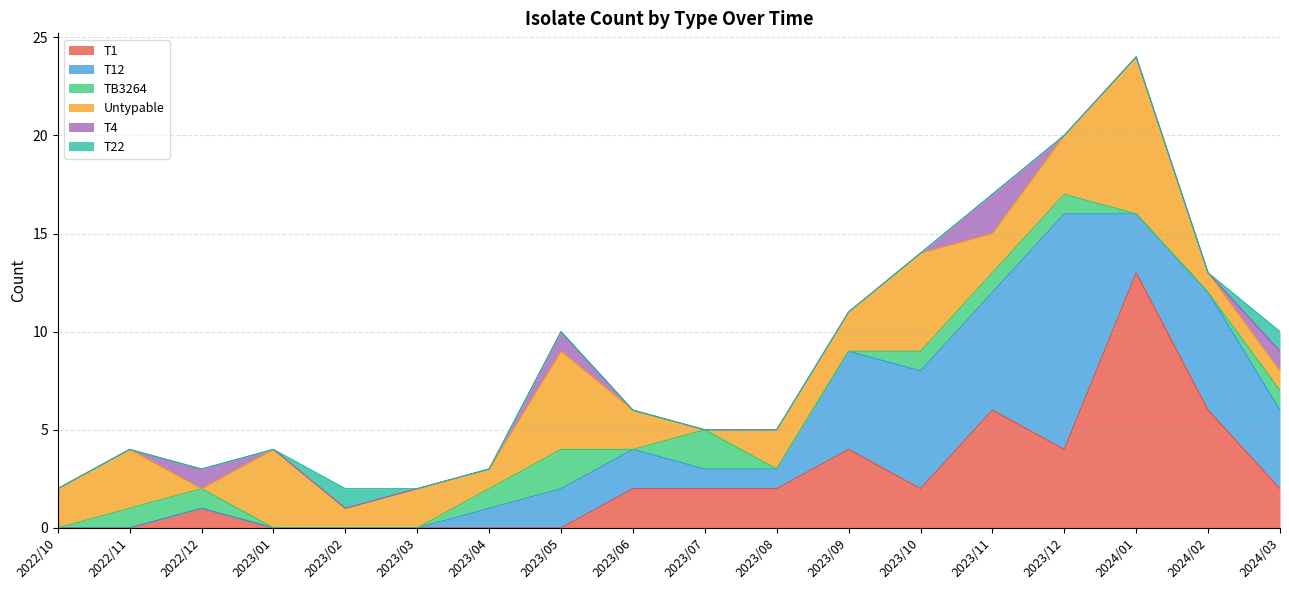

At which label is TB3264 closest to 1?

2022/11